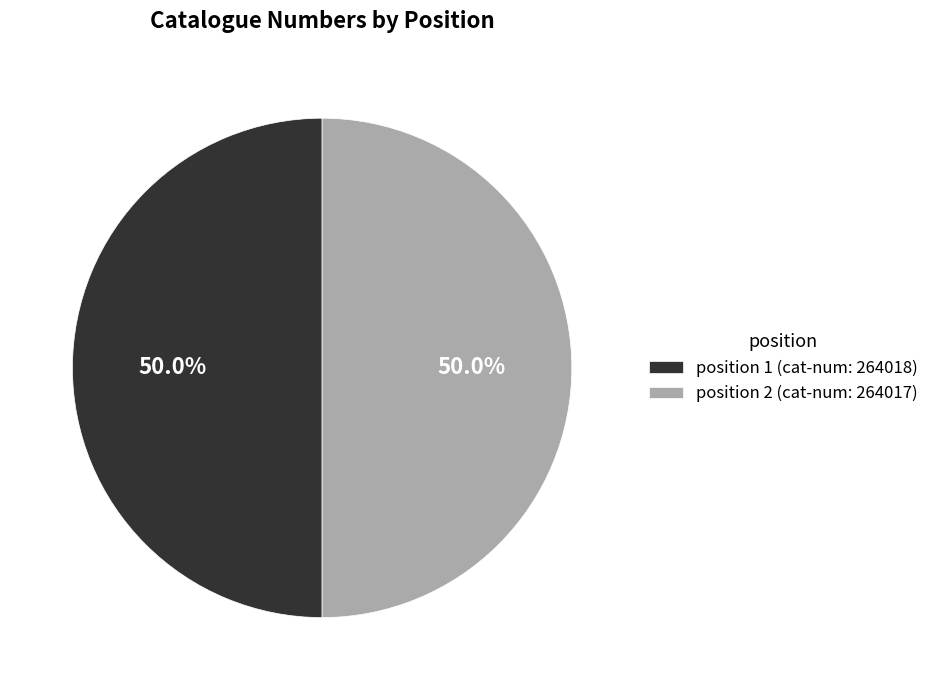

What is the total percentage of position 2 (cat-num: 264017) and position 1 (cat-num: 264018)?

100.0%